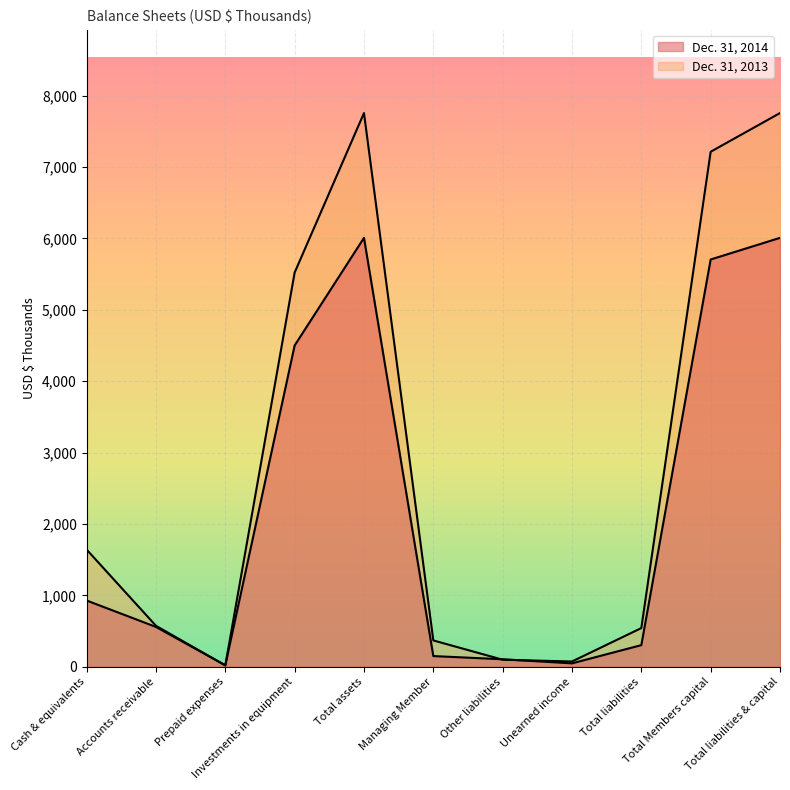

What is the label of the 11th point from the right?

Cash & equivalents